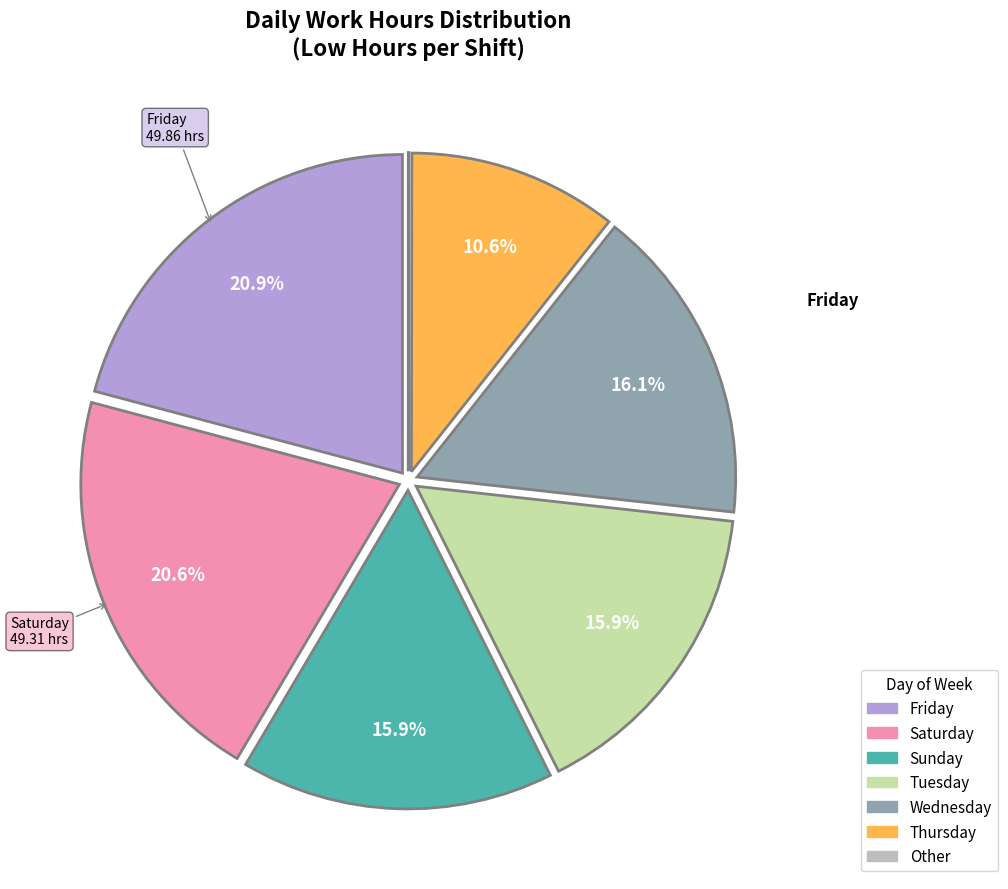

Is there a majority slice in this chart?

No